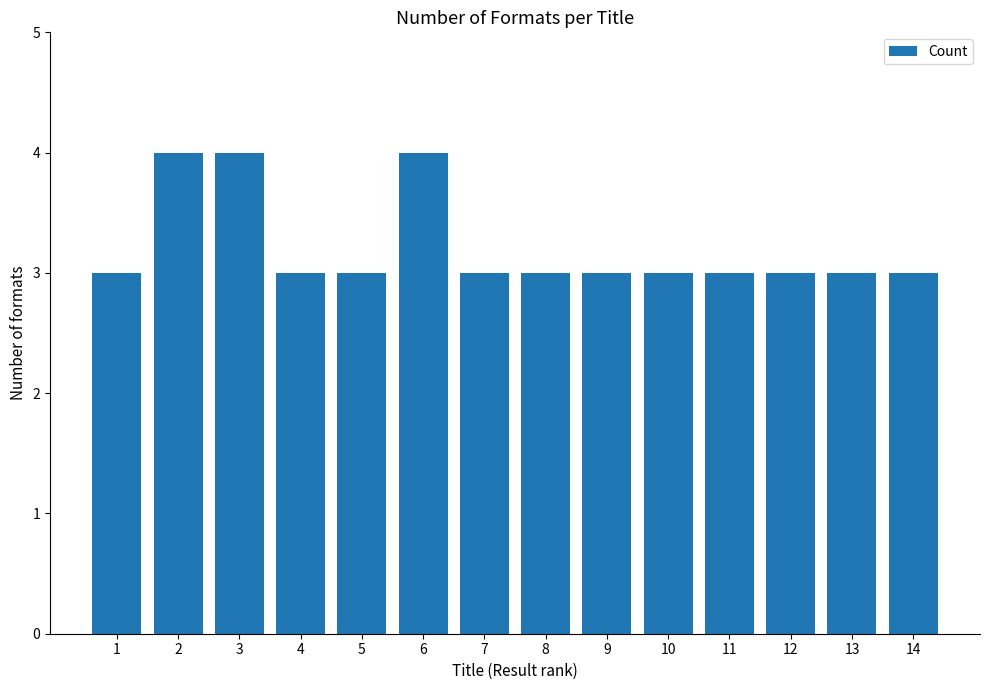

What is the value of the 8th bar from the left?

3